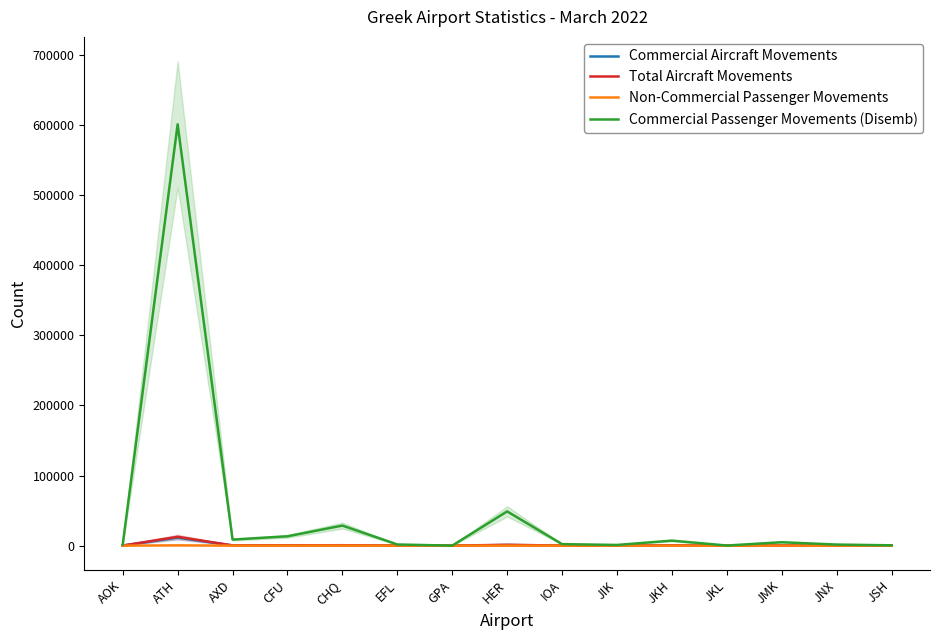

Does the chart display data point markers on the line(s)?

No